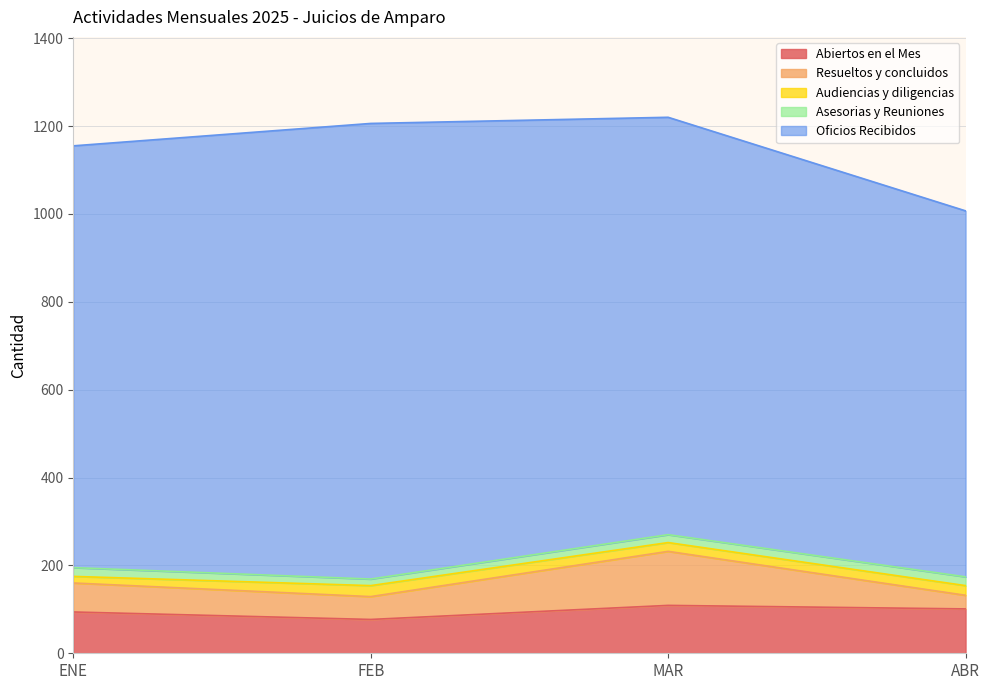

Where is the first local maximum for Oficios Recibidos?

FEB